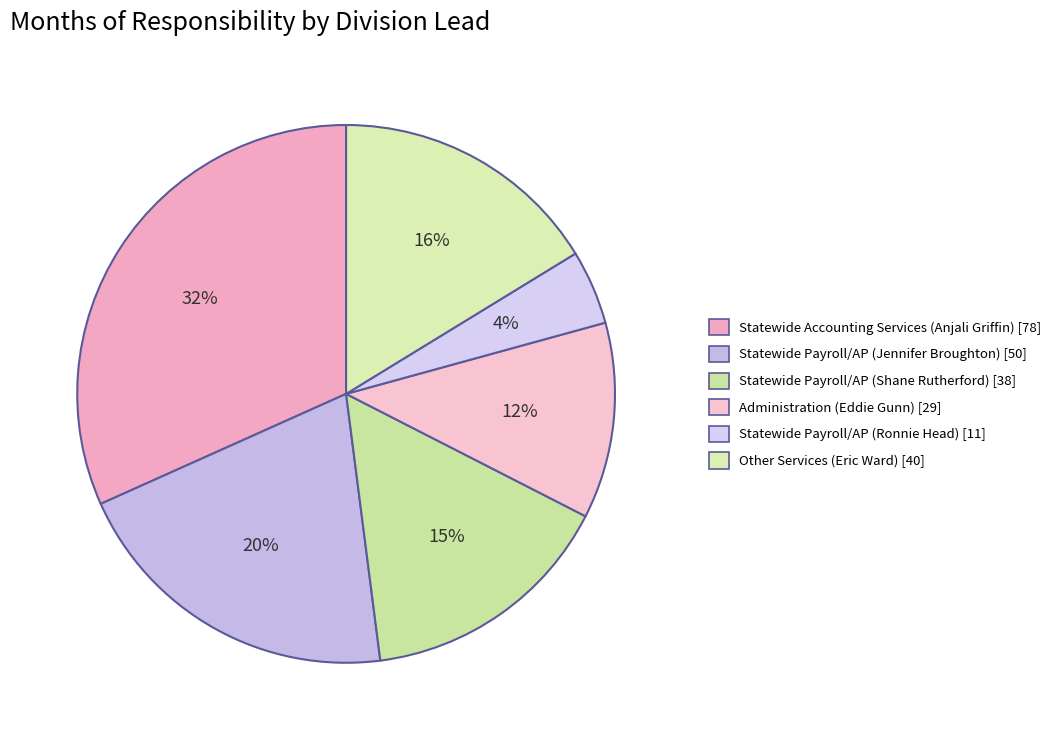

How many slices are in this pie chart?

6